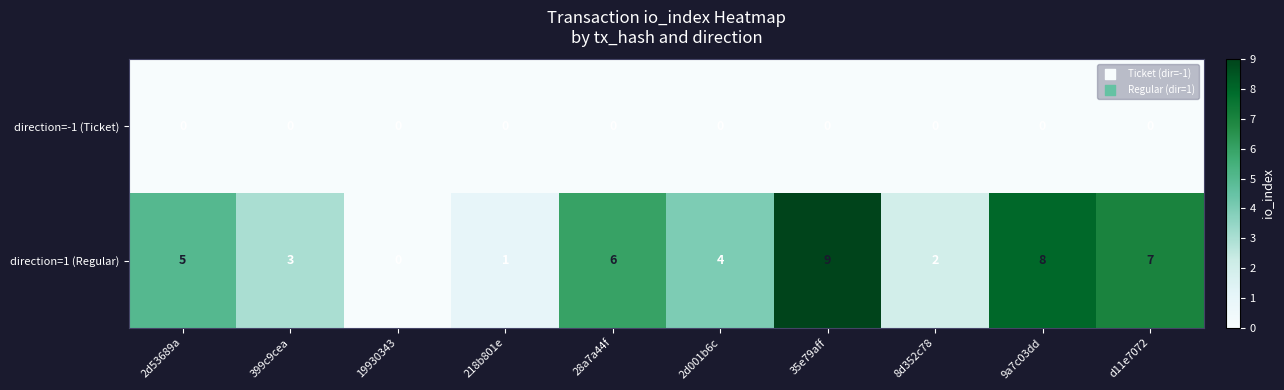

Which category has the highest value across all series?

35e79aff